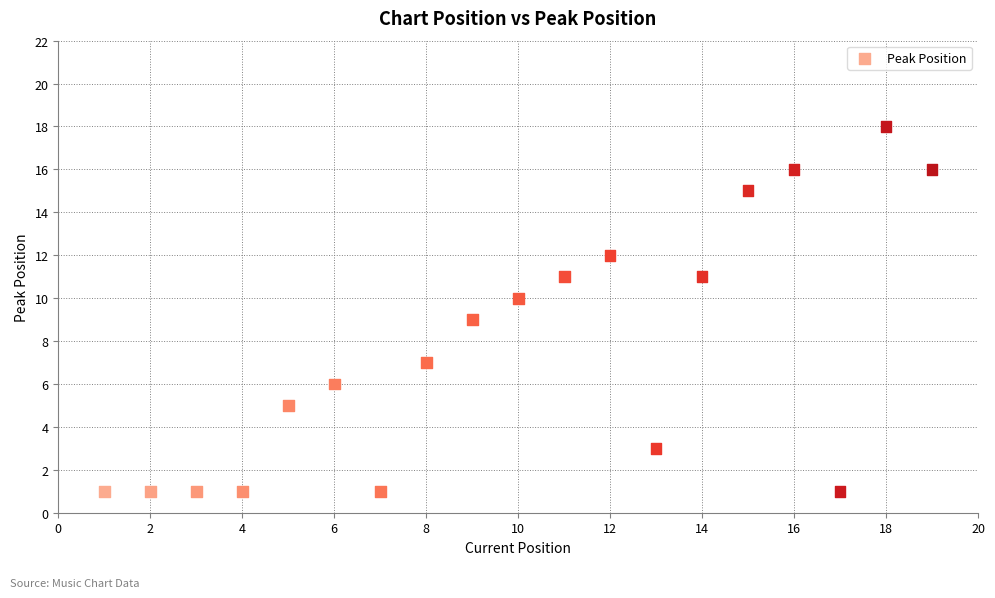

What is the range of Y values (max minus min)?

17